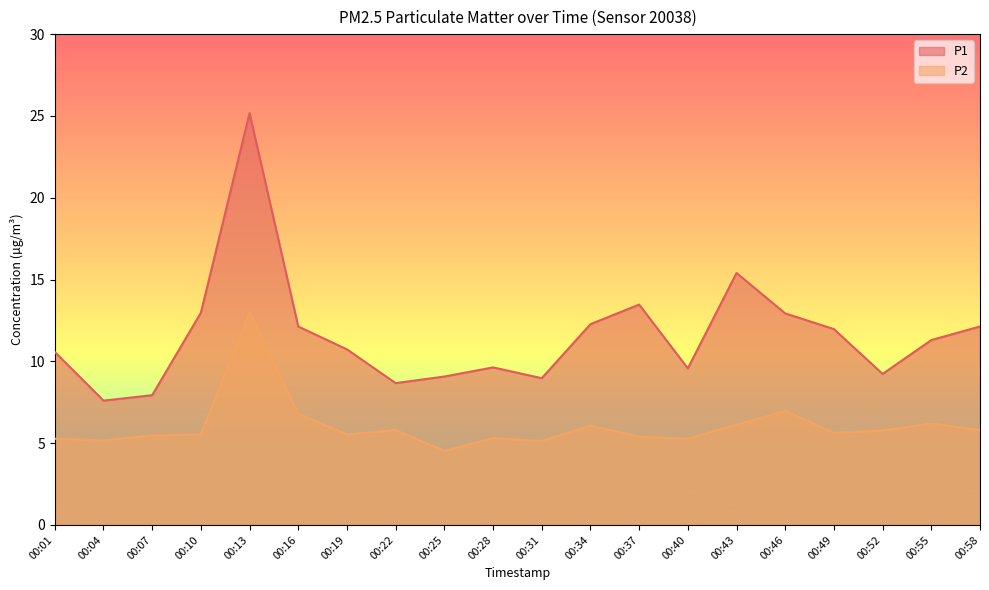

What is the value of the P1 point at the 18th from the left?

9.2